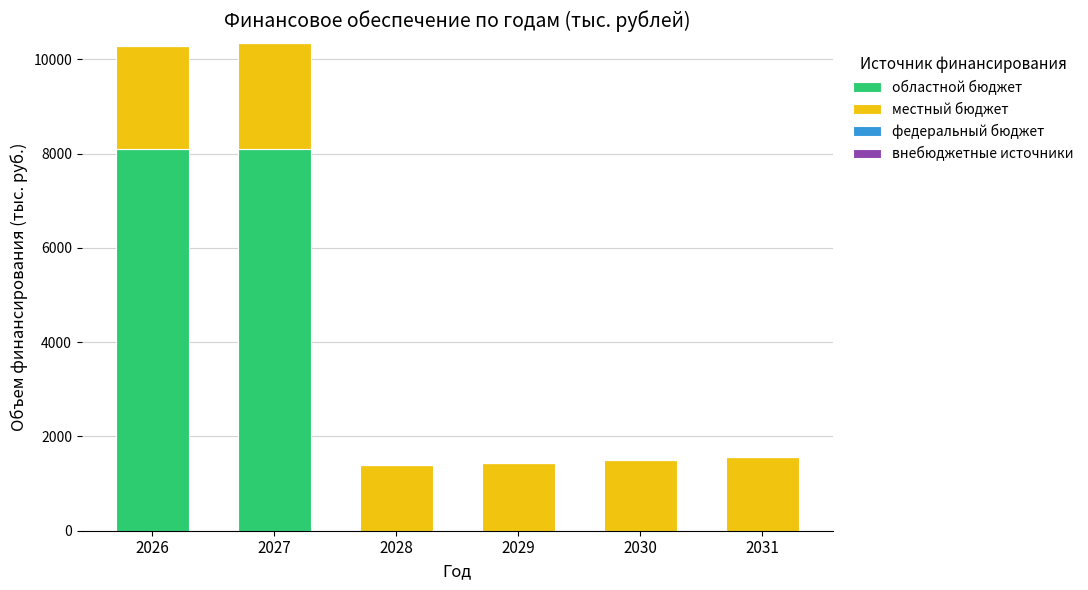

True or false: областной бюджет has a value of -3079.5 at 2030.

False